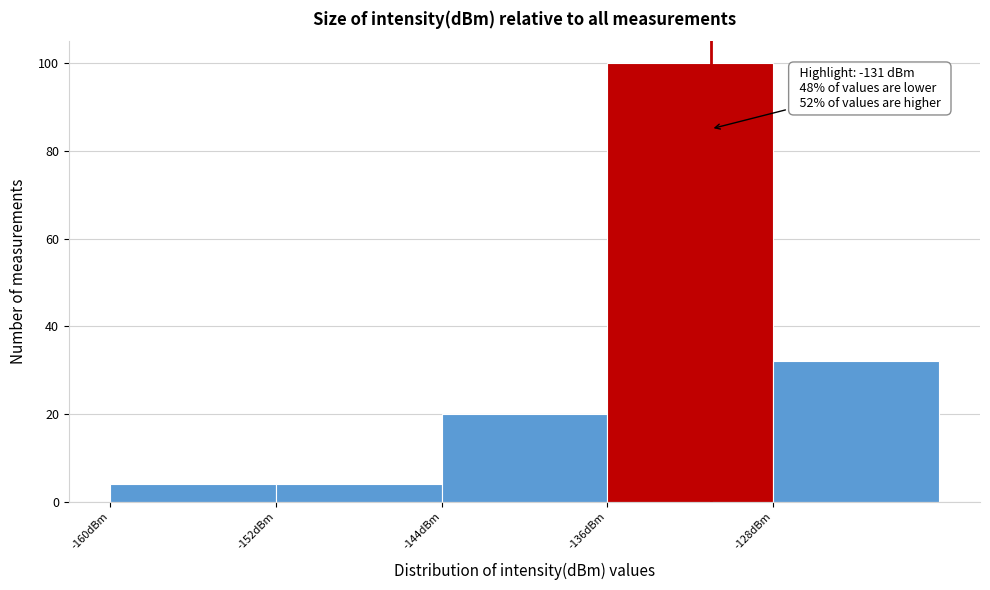

Which range on the x-axis has the tallest bar?

-136 to -128